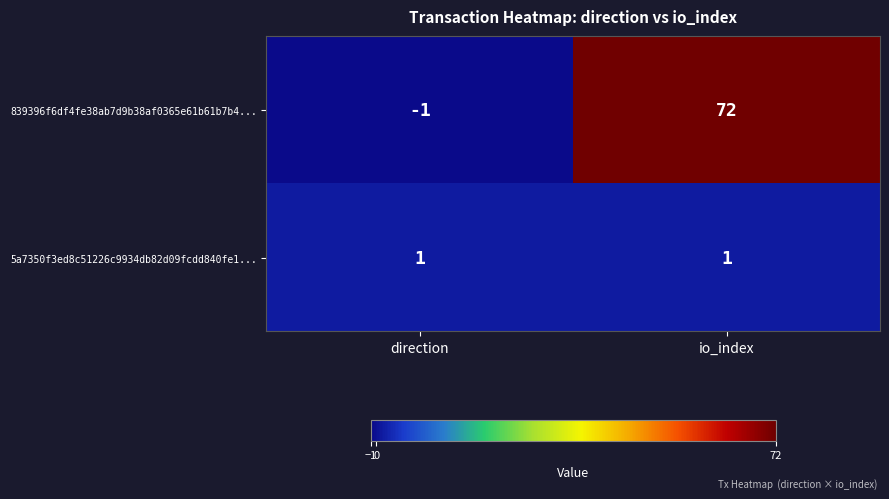

How many categories are shown in the chart?

2